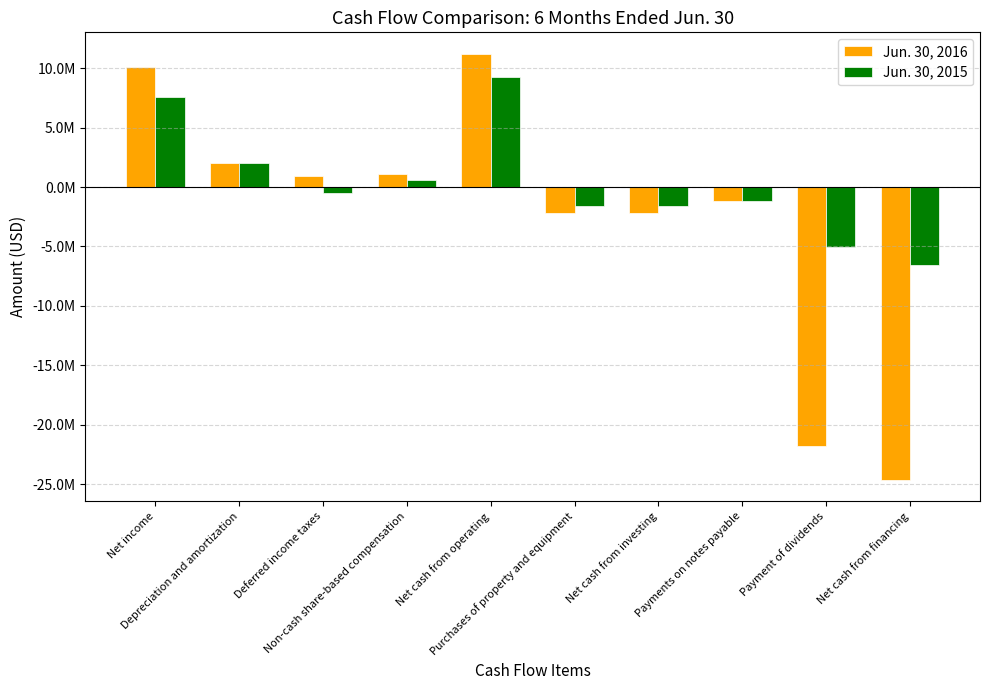

What is the value of the Jun. 30, 2015 bar at the 3rd from the left?

-511000